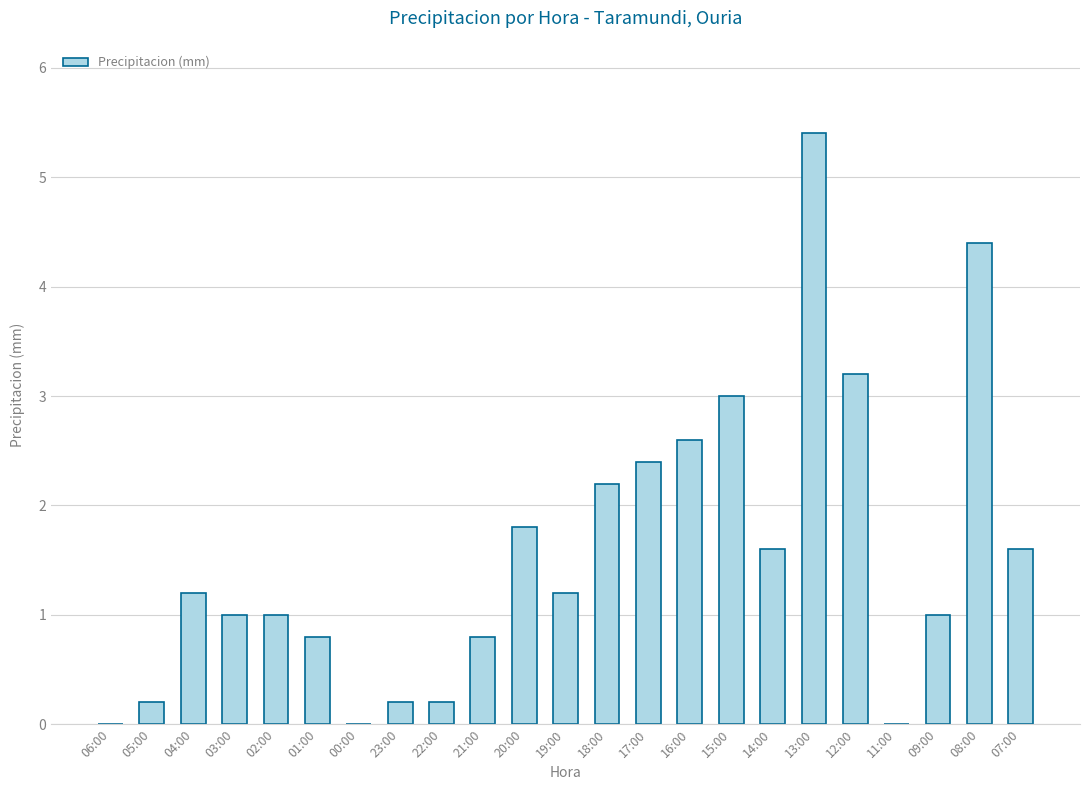

How many series are shown in this chart?

1